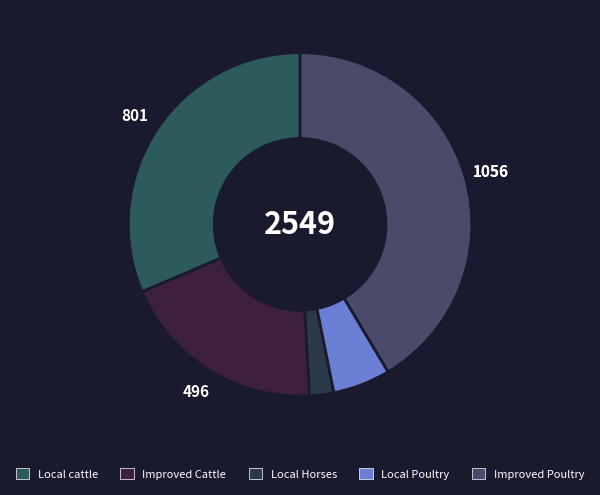

What percentage do Improved Poultry and Local Horses together represent?

43.7%